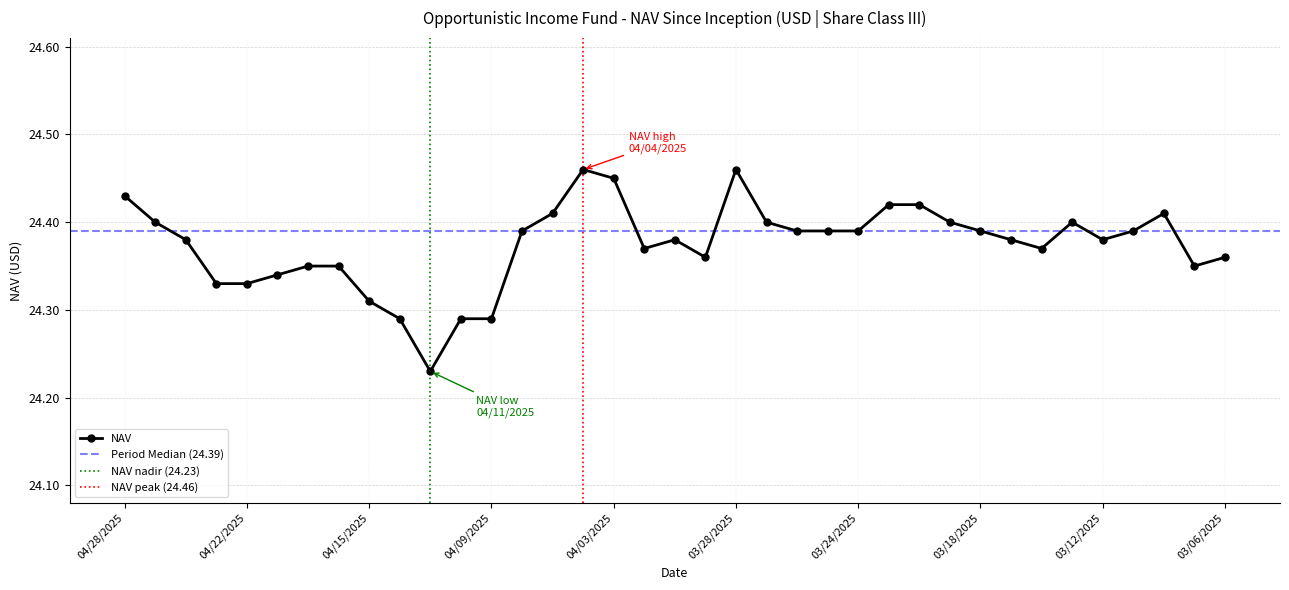

What is the difference between the maximum and minimum values?

0.2